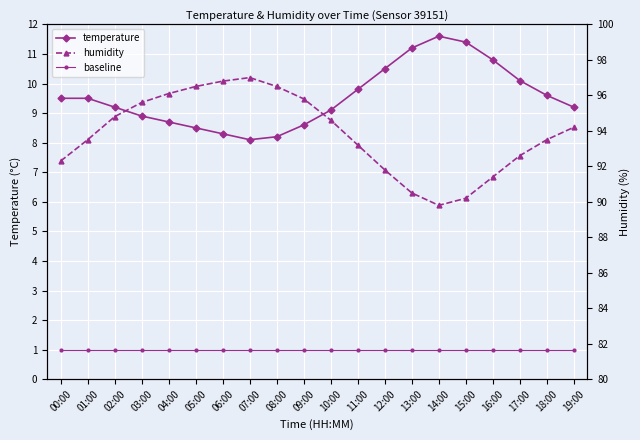

How many lines are shown in the chart?

3